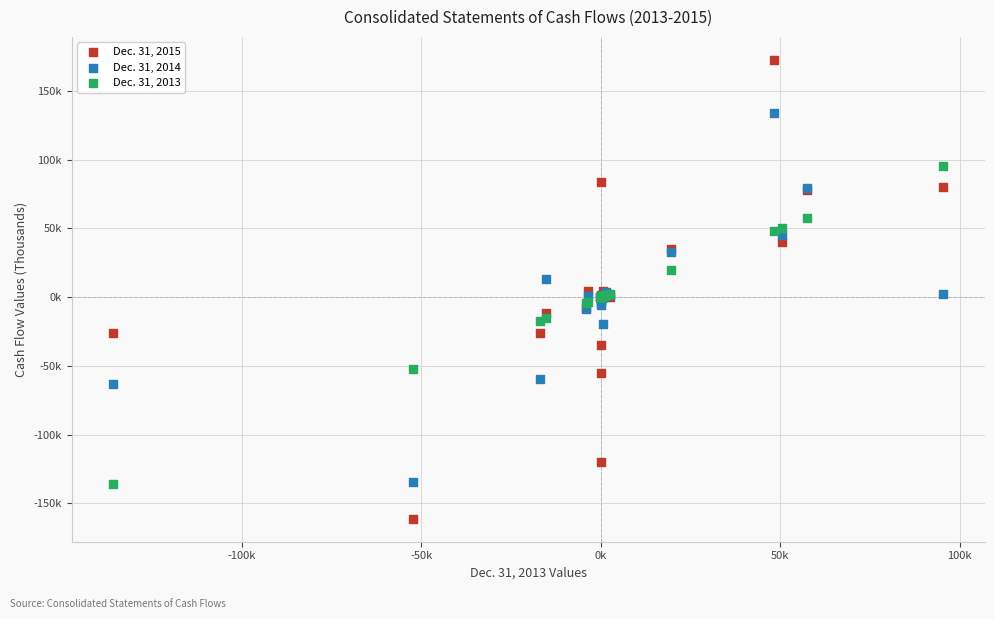

Which series reaches the minimum Y coordinate?

Dec. 31, 2015